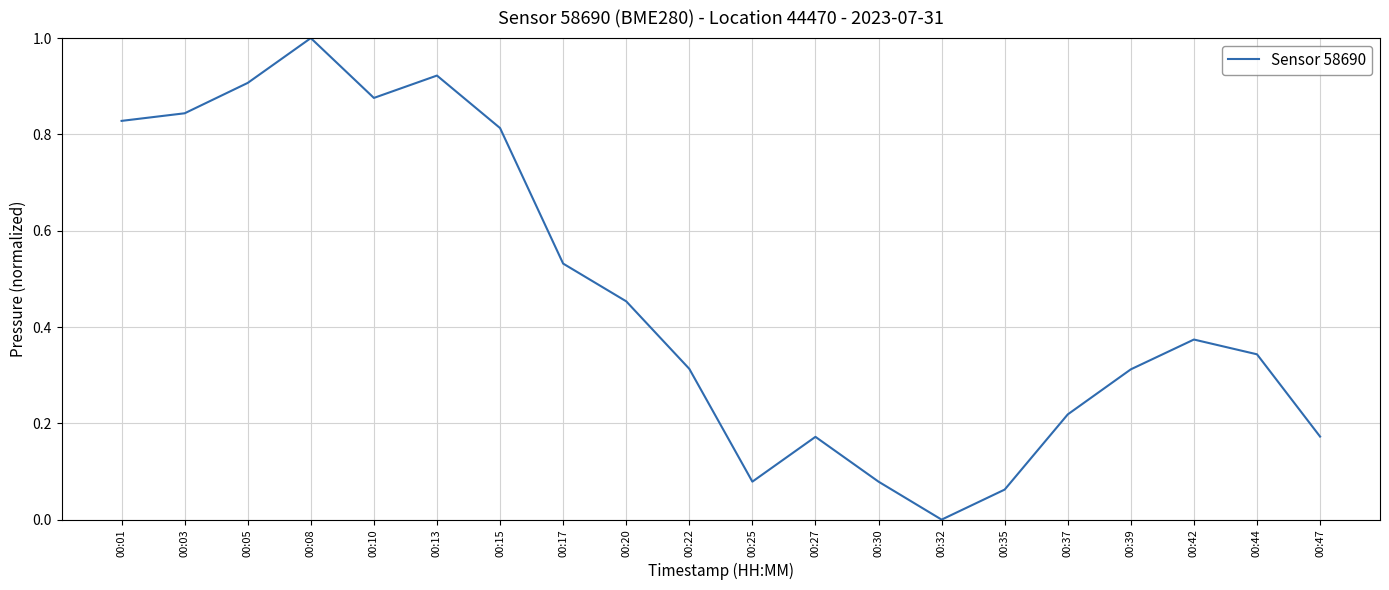

What is the difference between the maximum and minimum values?

1.0